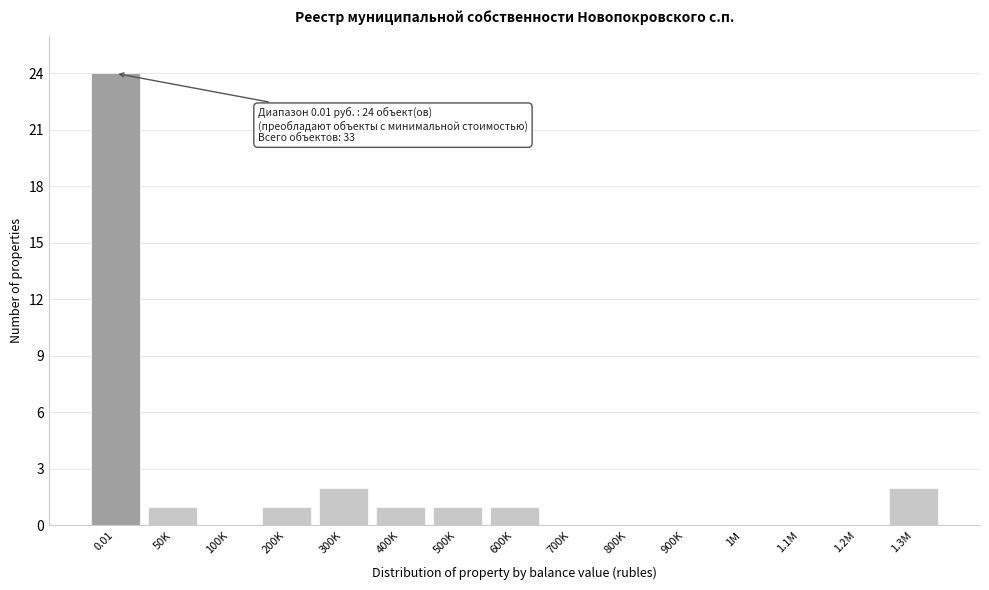

Reading right to left, what are all the values shown in this chart?

1.3M=2	1.2M=0	1.1M=0	1M=0	900K=0	800K=0	700K=0	600K=1	500K=1	400K=1	300K=2	200K=1	100K=0	50K=1	0.01=24